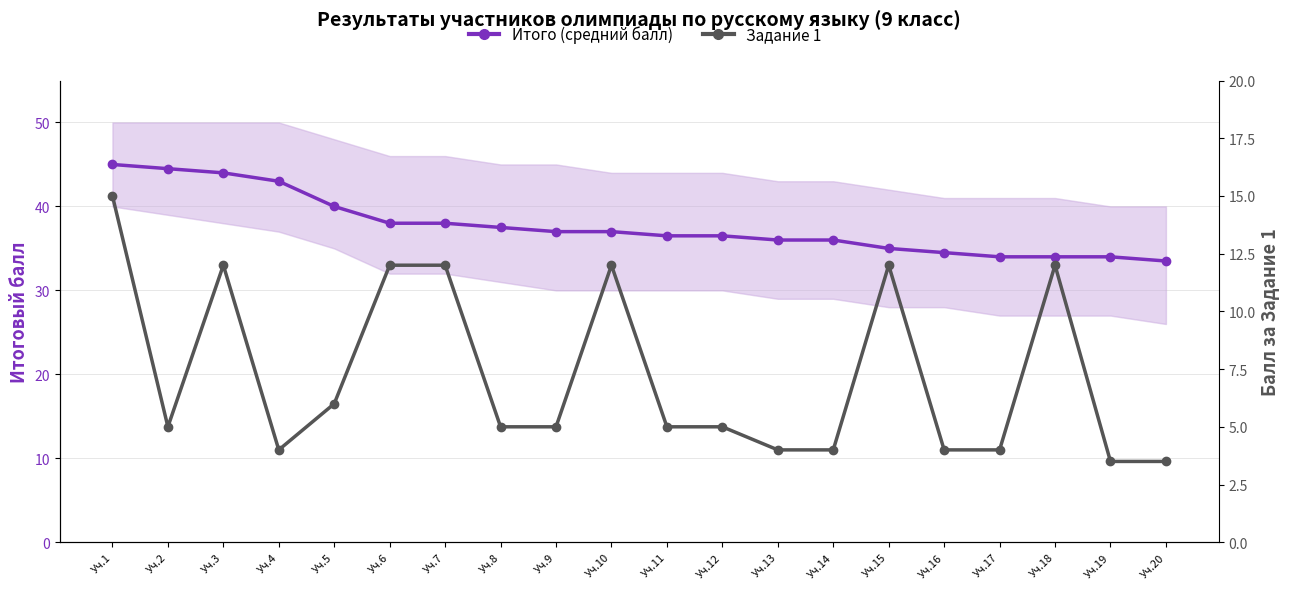

List the series in order of their overall mean, lowest first.

Задание 1, Итого (средний балл)